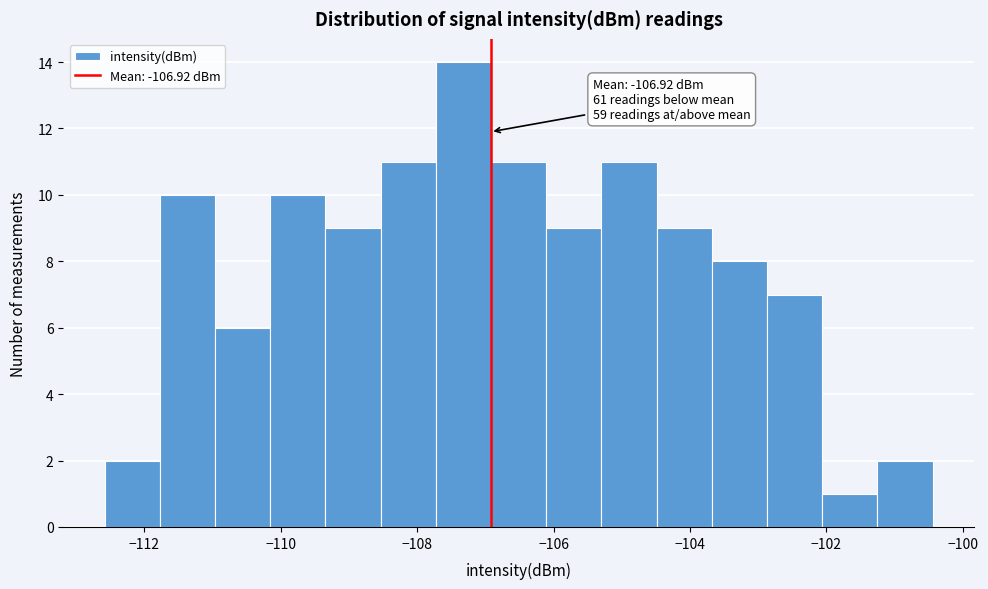

Which range on the x-axis has the tallest bar?

-107.8 to -107.0